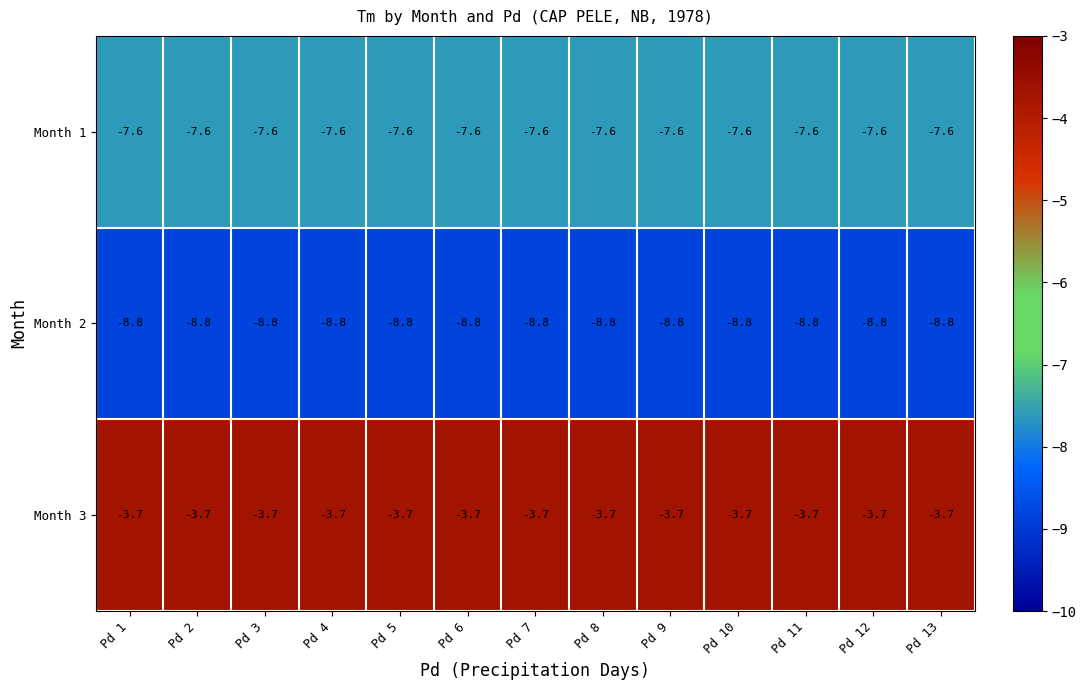

Is it true that Month 2 equals -8.8 at Pd 10?

True